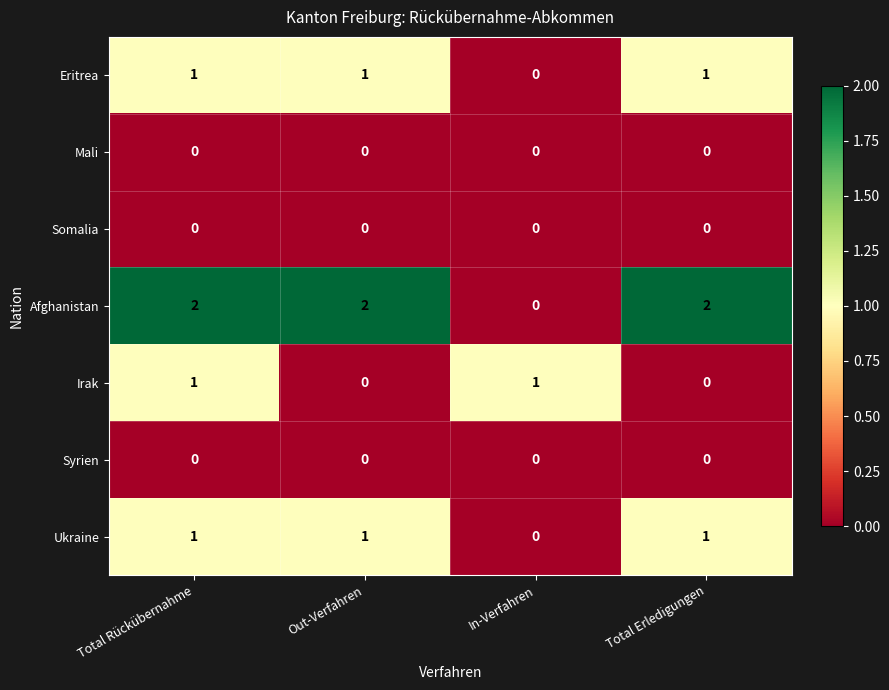

Which series has the widest spread of values?

Afghanistan